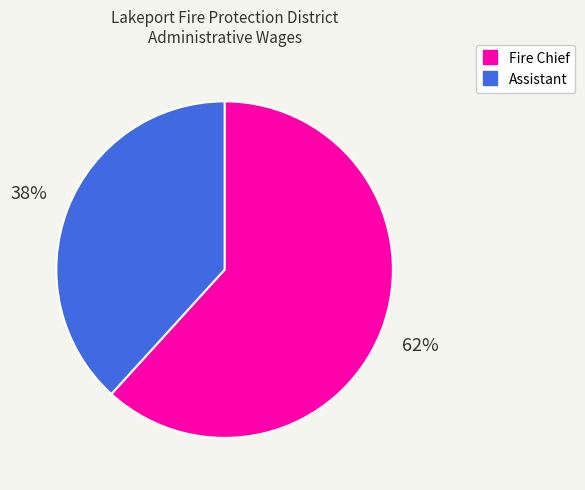

Approximately how many times larger is the value at Fire Chief compared to Assistant?

1.6